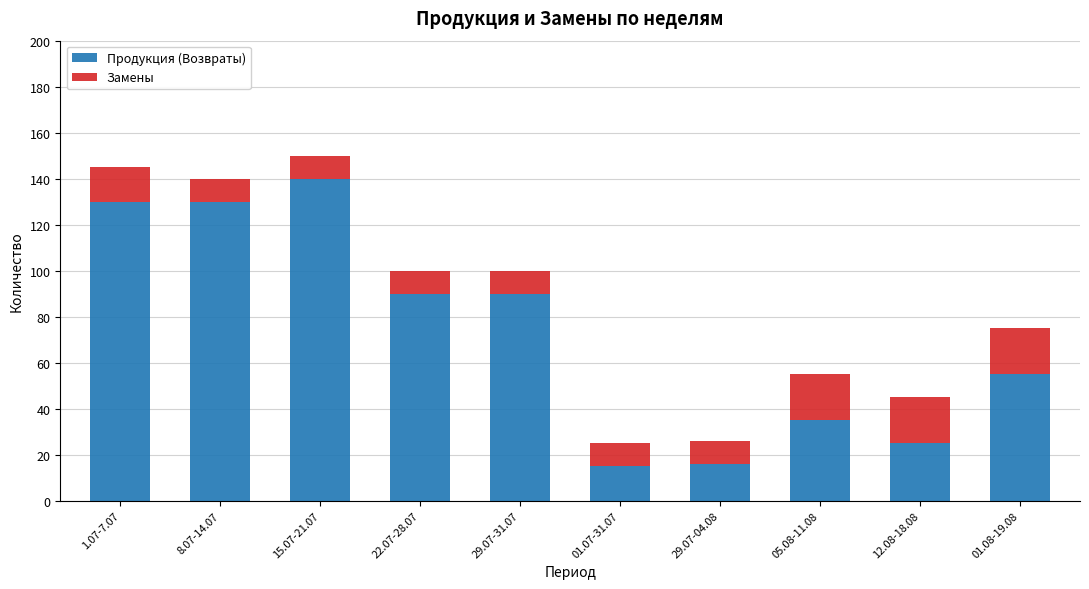

The Продукция (Возвраты) series shows 21 at 01.08-19.08. True or false?

False